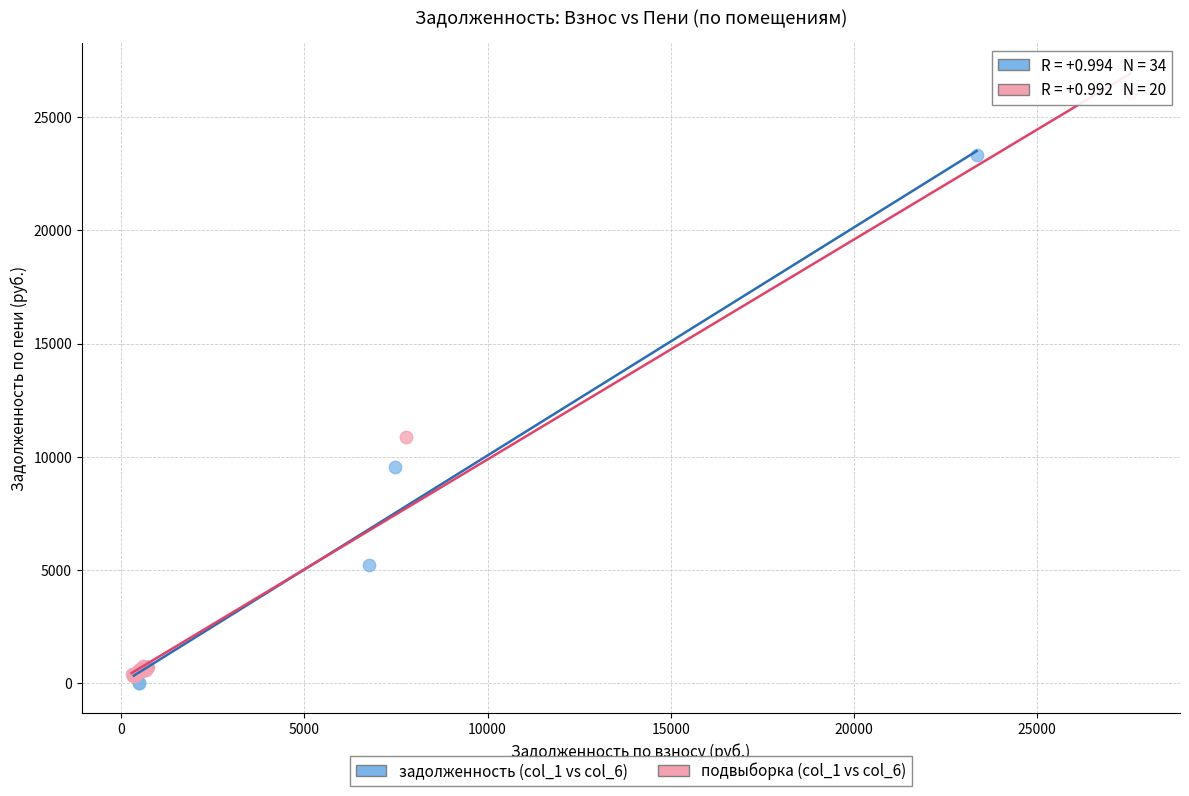

Which series contains the highest Y value?

подвыборка (col_1 vs col_6)